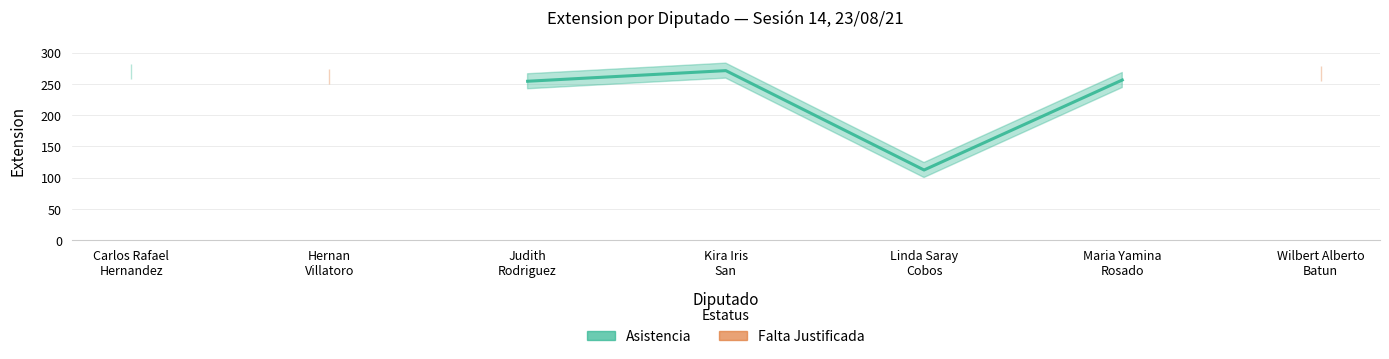

Rank the series by their maximum value, from lowest to highest.

Asistencia, Falta Justificada